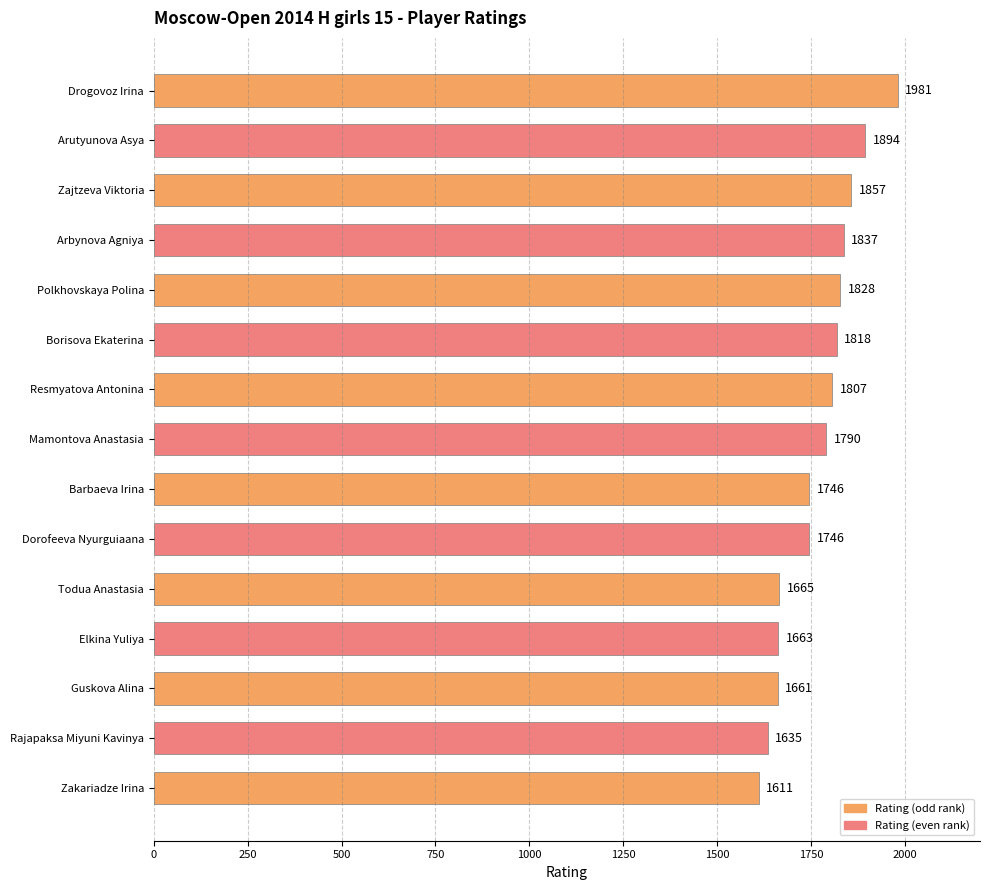

What is the difference between the second highest and second lowest values?

259